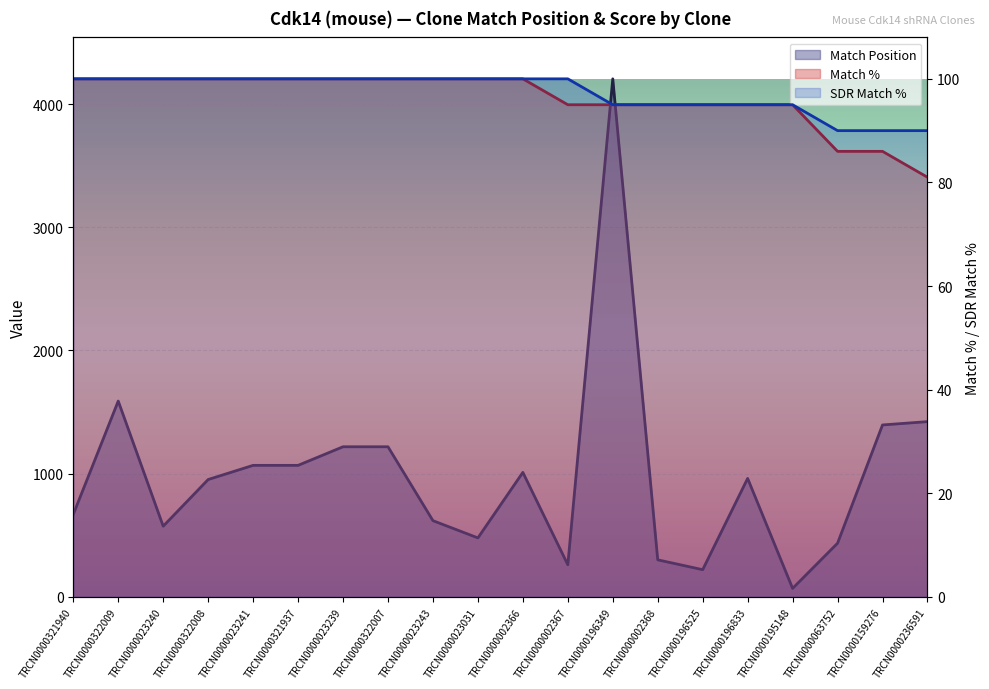

Reading right to left, extract all data points from this chart.

Match Position: TRCN0000236591=1422.0	TRCN0000159276=1395.0	TRCN0000063752=435.0	TRCN0000195148=68.0	TRCN0000196833=961.0	TRCN0000196525=220.0	TRCN0000002368=300.0	TRCN0000196349=4205.0	TRCN0000002367=260.0	TRCN0000002366=1010.0	TRCN0000023031=478.0	TRCN0000023243=618.0	TRCN0000322007=1218.0	TRCN0000023239=1218.0	TRCN0000321937=1067.0	TRCN0000023241=1067.0	TRCN0000322008=952.0	TRCN0000023240=573.0	TRCN0000322009=1589.0	TRCN0000321940=669.0
Match %: TRCN0000236591=3406.0	TRCN0000159276=3616.3	TRCN0000063752=3616.3	TRCN0000195148=3994.7	TRCN0000196833=3994.7	TRCN0000196525=3994.7	TRCN0000002368=3994.7	TRCN0000196349=3994.7	TRCN0000002367=3994.7	TRCN0000002366=4205.0	TRCN0000023031=4205.0	TRCN0000023243=4205.0	TRCN0000322007=4205.0	TRCN0000023239=4205.0	TRCN0000321937=4205.0	TRCN0000023241=4205.0	TRCN0000322008=4205.0	TRCN0000023240=4205.0	TRCN0000322009=4205.0	TRCN0000321940=4205.0
SDR Match %: TRCN0000236591=3784.5	TRCN0000159276=3784.5	TRCN0000063752=3784.5	TRCN0000195148=3994.7	TRCN0000196833=3994.7	TRCN0000196525=3994.7	TRCN0000002368=3994.7	TRCN0000196349=3994.7	TRCN0000002367=4205.0	TRCN0000002366=4205.0	TRCN0000023031=4205.0	TRCN0000023243=4205.0	TRCN0000322007=4205.0	TRCN0000023239=4205.0	TRCN0000321937=4205.0	TRCN0000023241=4205.0	TRCN0000322008=4205.0	TRCN0000023240=4205.0	TRCN0000322009=4205.0	TRCN0000321940=4205.0